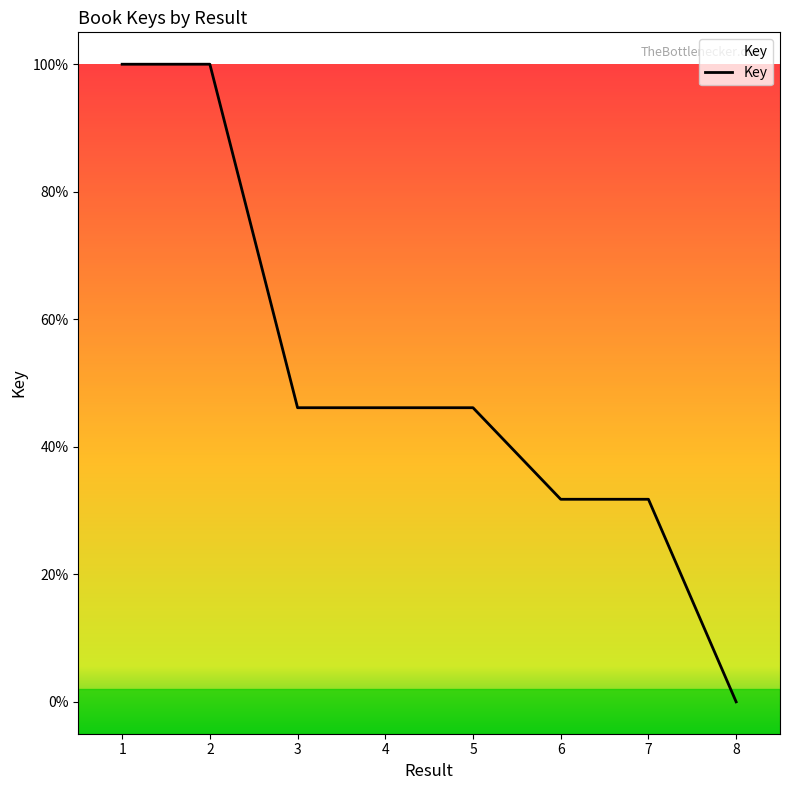

Count the number of data series in this chart.

1